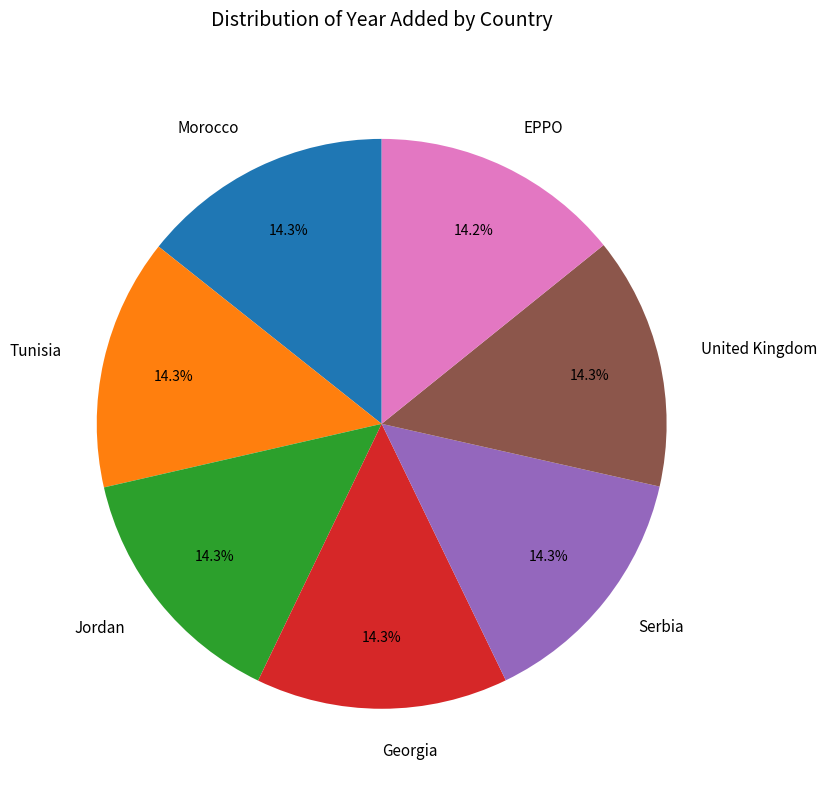

Is it true that Georgia is 23% of the pie?

False